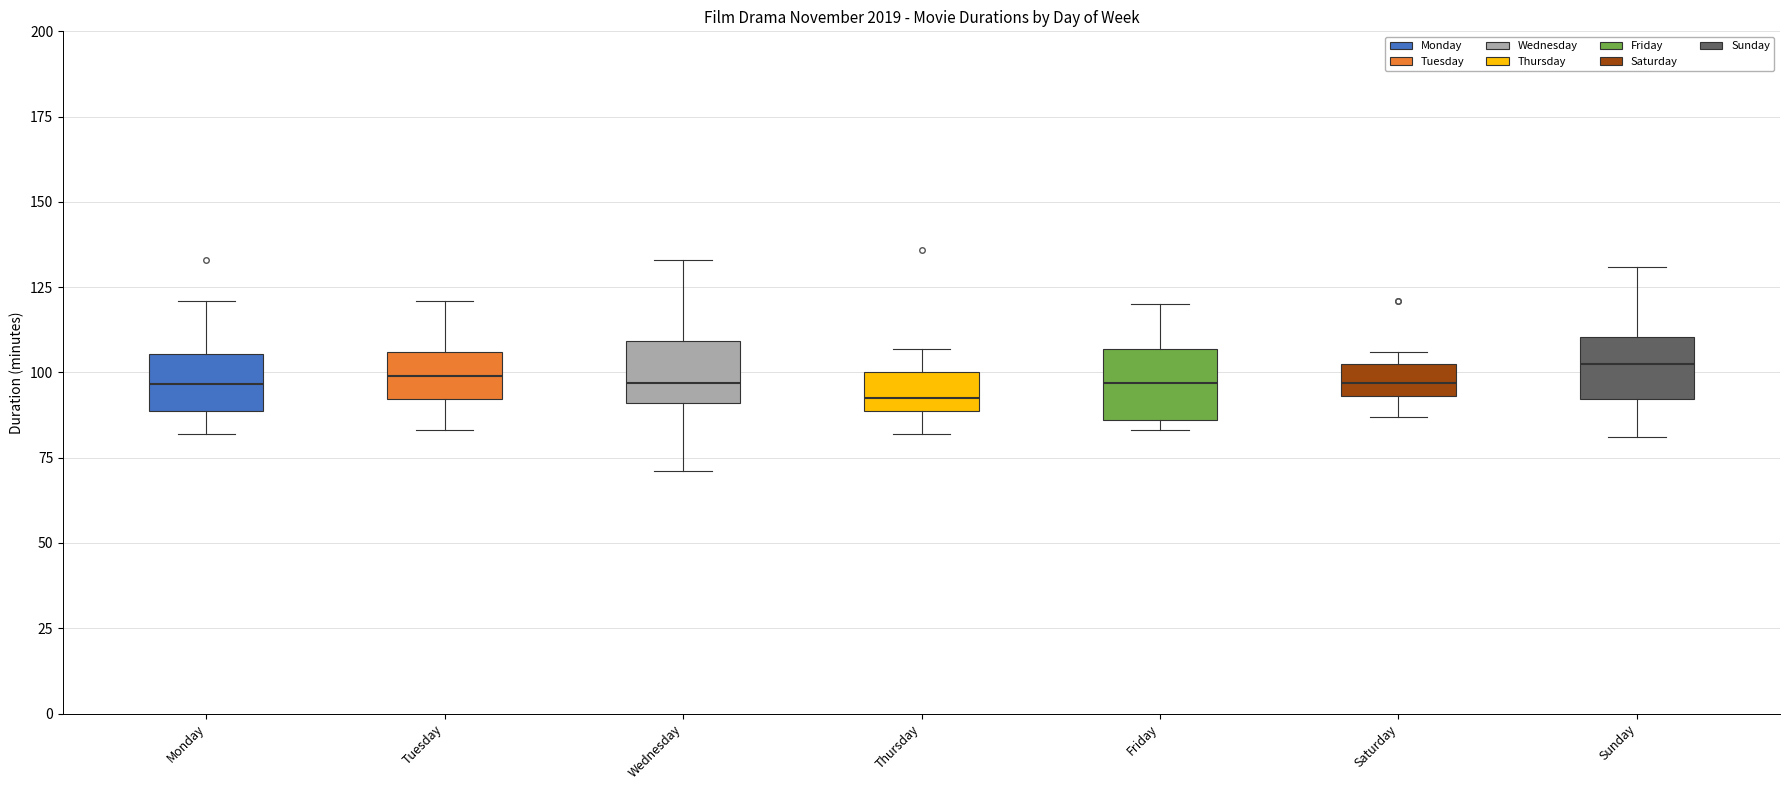

Where does the median line of the box for Monday sit on the y-axis? The values are not printed on the chart, so give them approximately, as read against the axis.

95